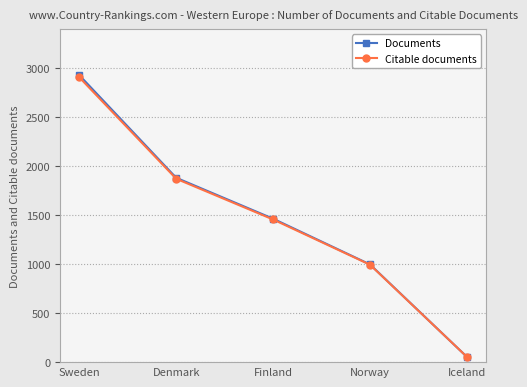

Which series has the largest range (max minus min)?

Documents